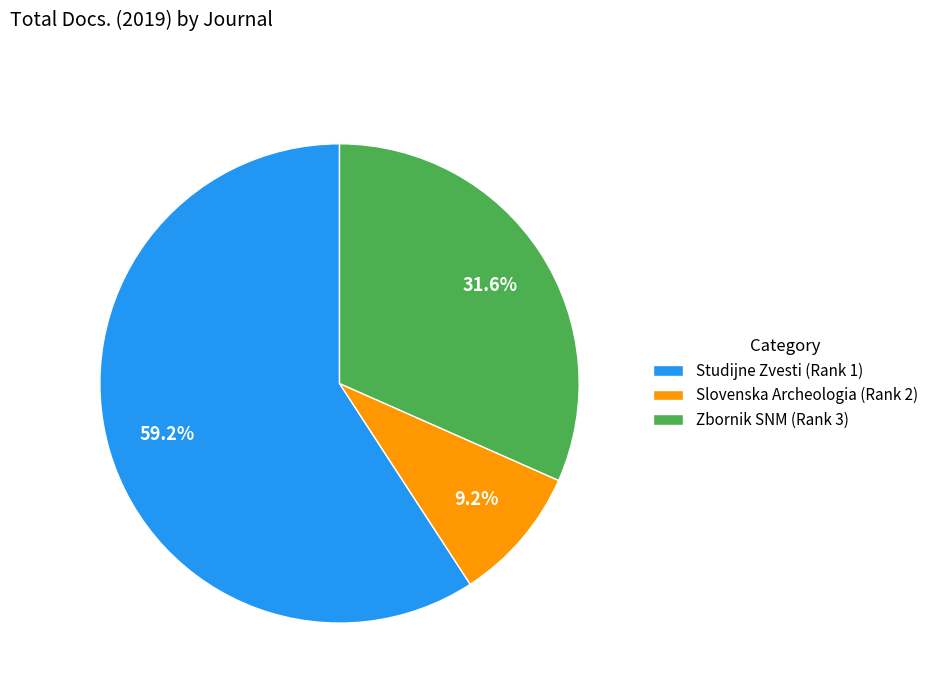

Combined, do Studijne Zvesti (Rank 1) and Slovenska Archeologia (Rank 2) account for over 50%?

Yes